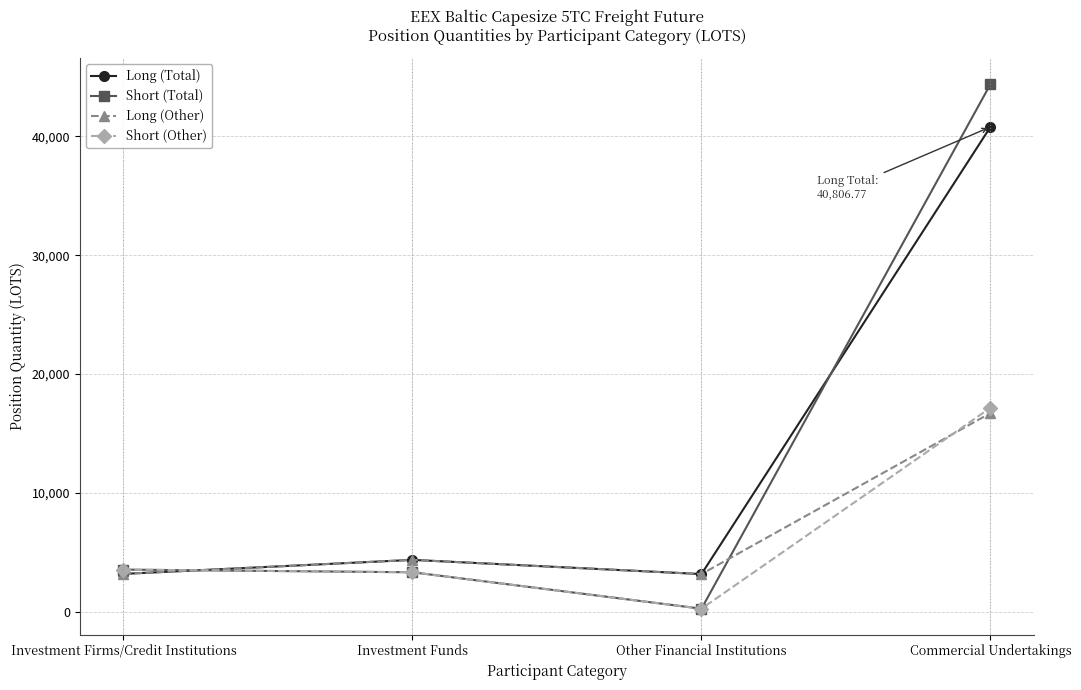

How many interior local valleys does the Short (Other) series have?

1